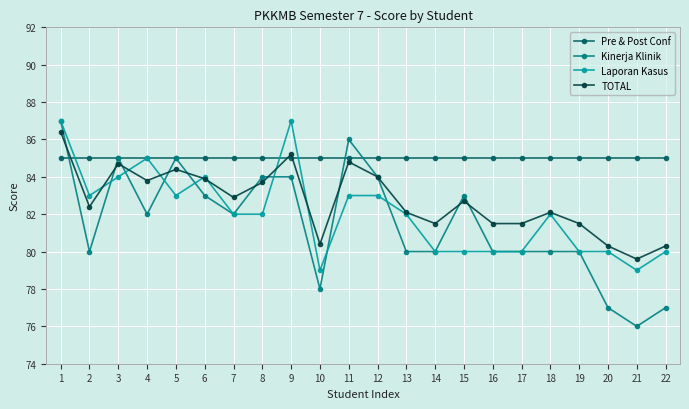

Which series has the widest spread of values?

Kinerja Klinik